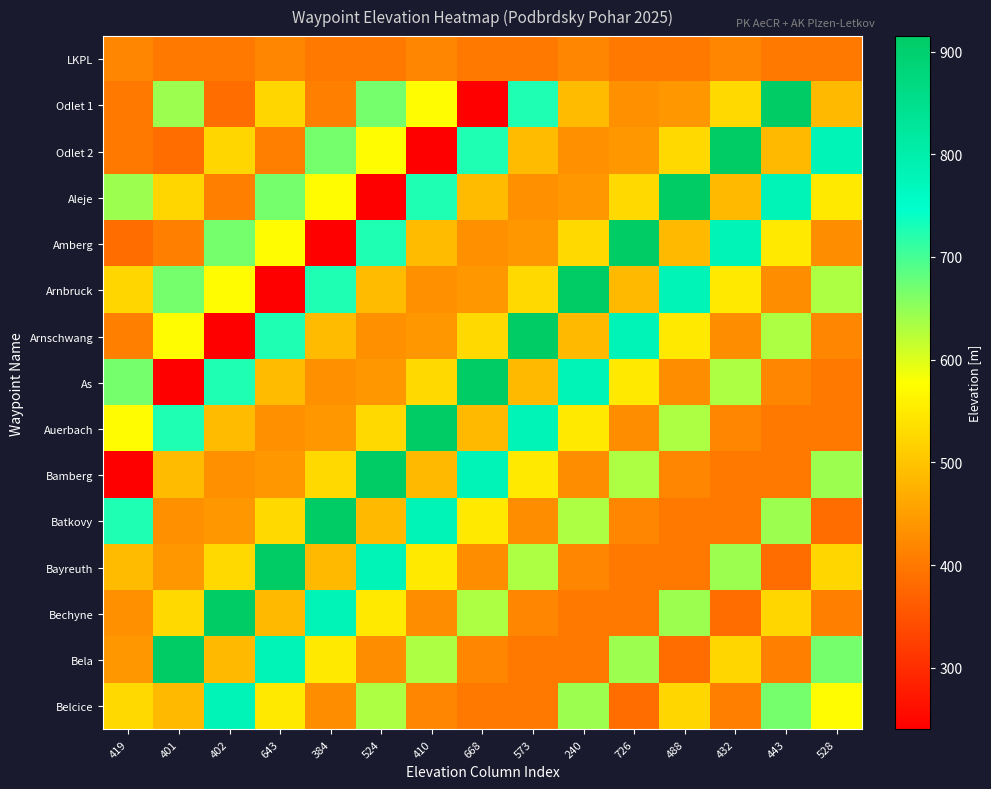

Between 726 and 443, which is larger?

726